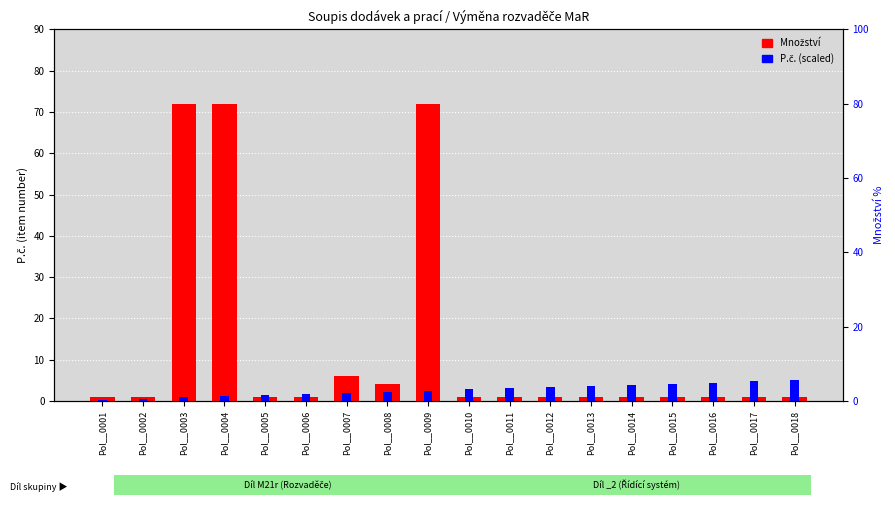

Rank the series by their maximum value, from highest to lowest.

Množství, P.č. (scaled)